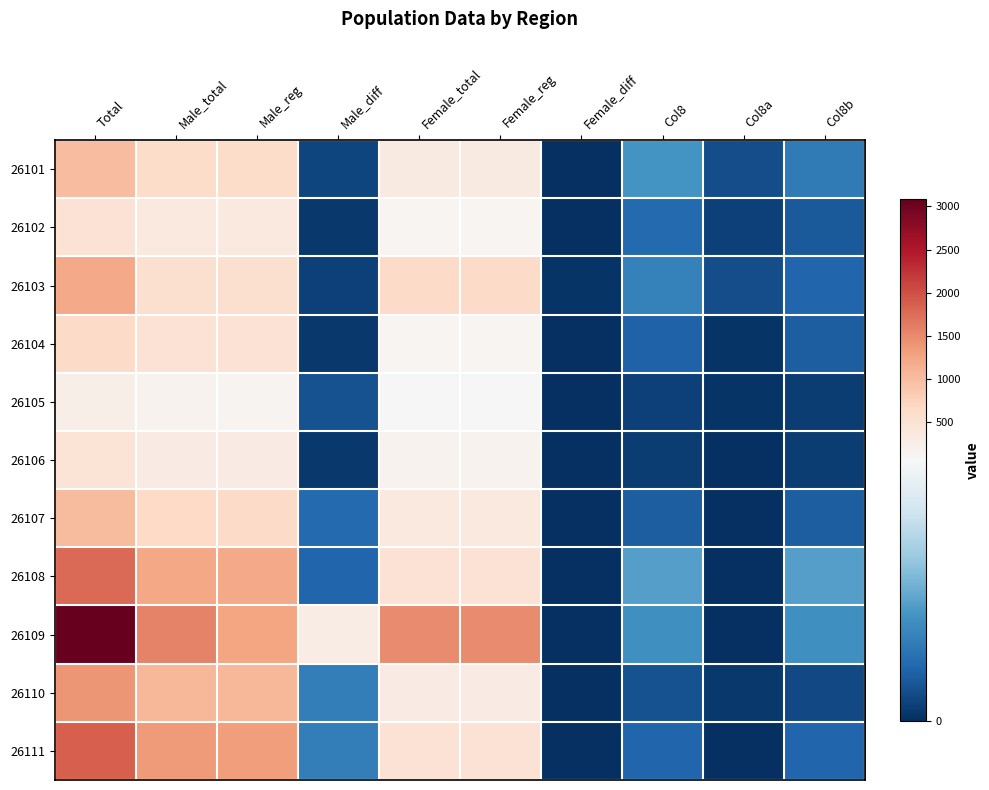

Which series has the widest spread of values?

26109